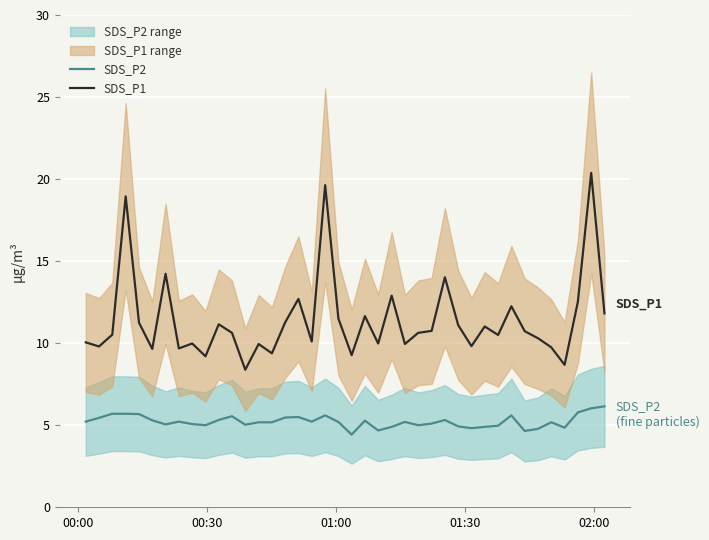

What is the lowest value of the SDS_P2 series?

4.4